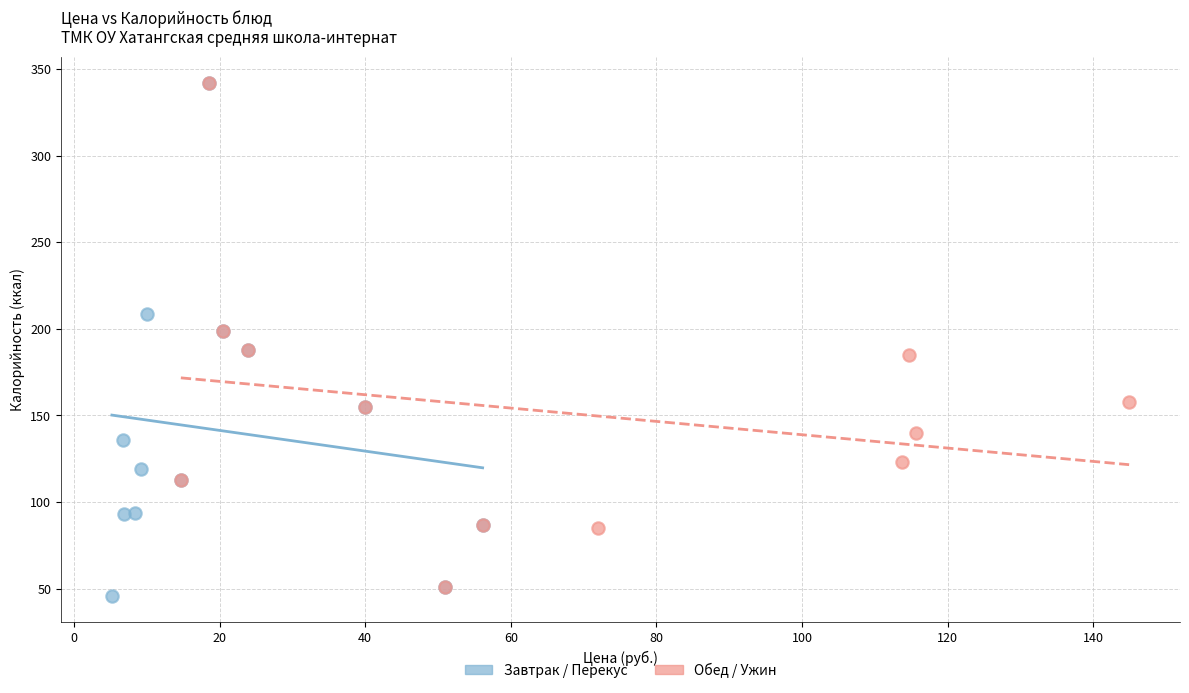

Which series has the largest Y range (max minus min)?

Завтрак / Перекус